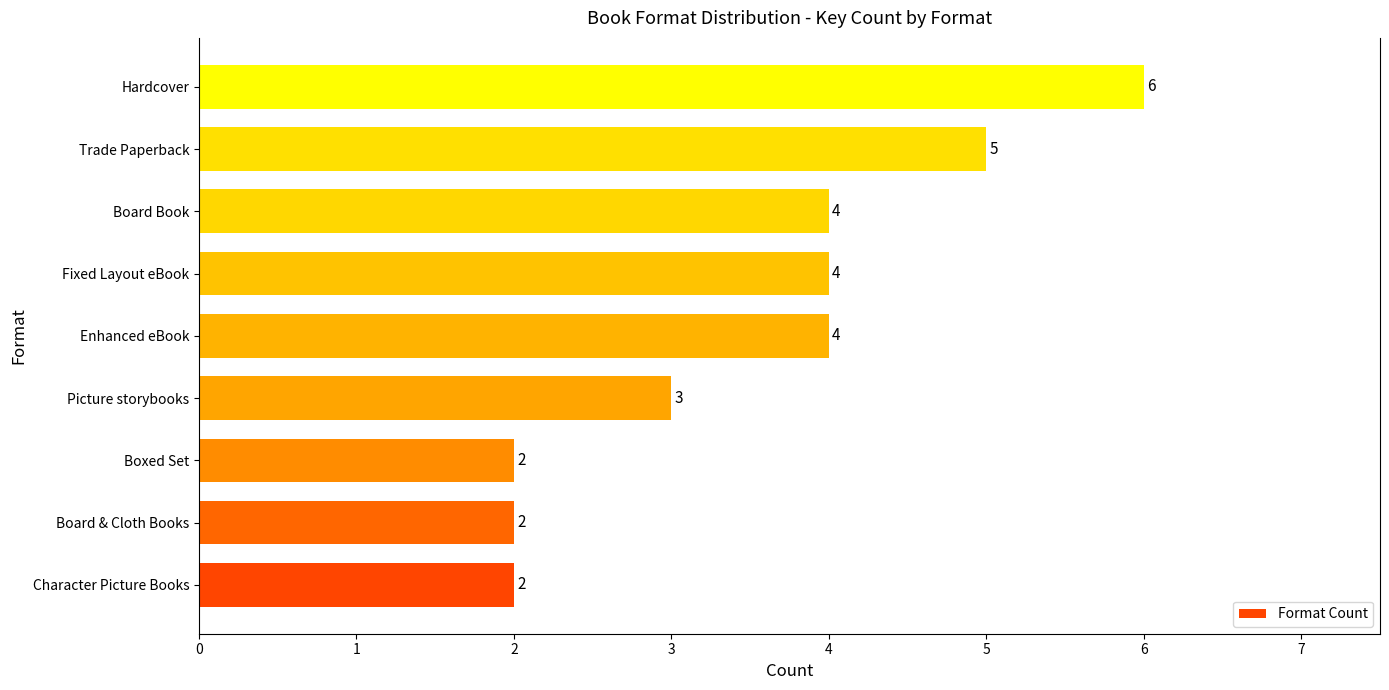

How many data points are less than 4?

4